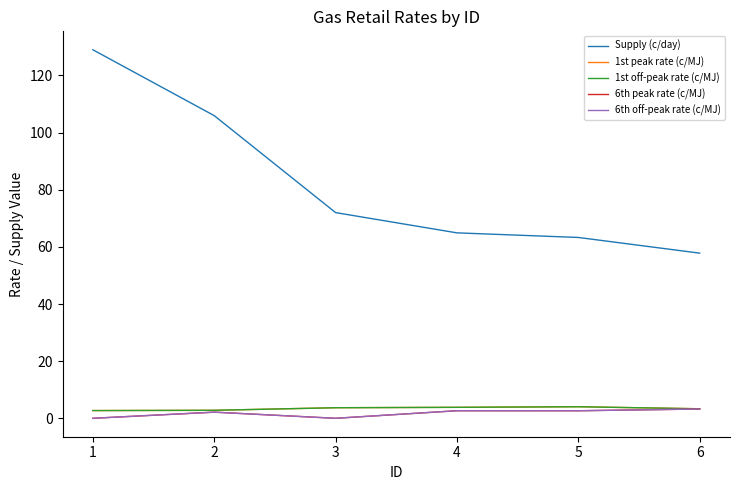

Does the chart have visible grid lines?

No